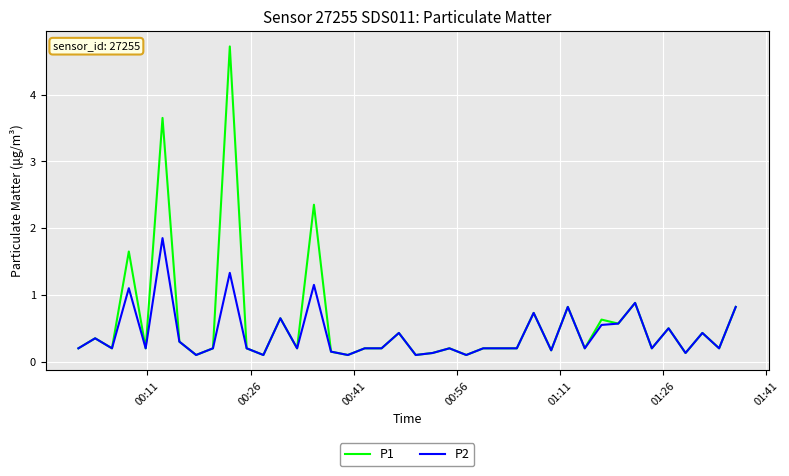

Which series has the largest range (max minus min)?

P1